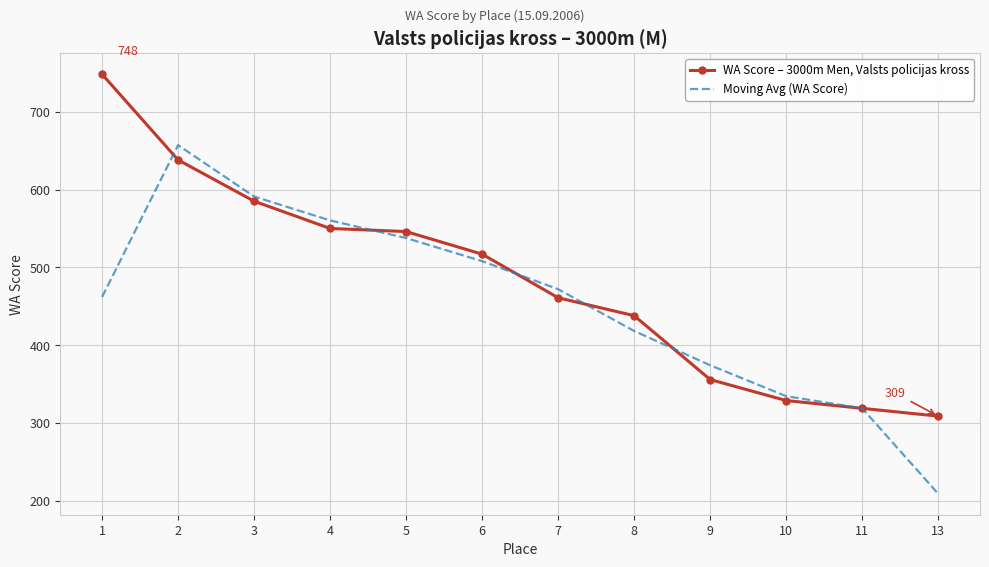

Reading left to right, what are all the values shown in this chart?

WA Score – 3000m Men, Valsts policijas kross: 1=748.0	2=638.0	3=585.0	4=550.0	5=546.0	6=517.0	7=461.0	8=438.0	9=356.0	10=329.0	11=319.0	13=309.0
Moving Avg (WA Score): 1=462.0	2=657.0	3=591.0	4=560.3	5=537.7	6=508.0	7=472.0	8=418.3	9=374.3	10=334.7	11=319.0	13=209.3